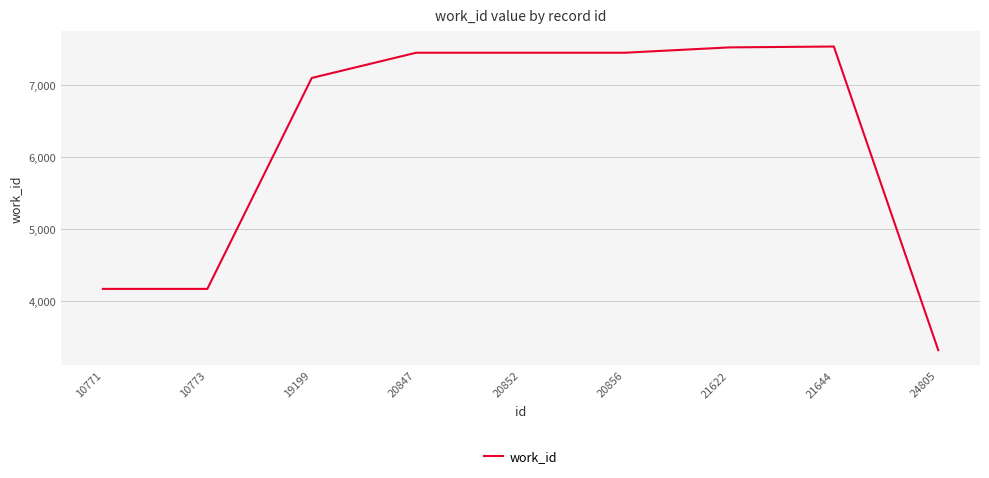

What is the change in value from 10771 to 20852?

+3276